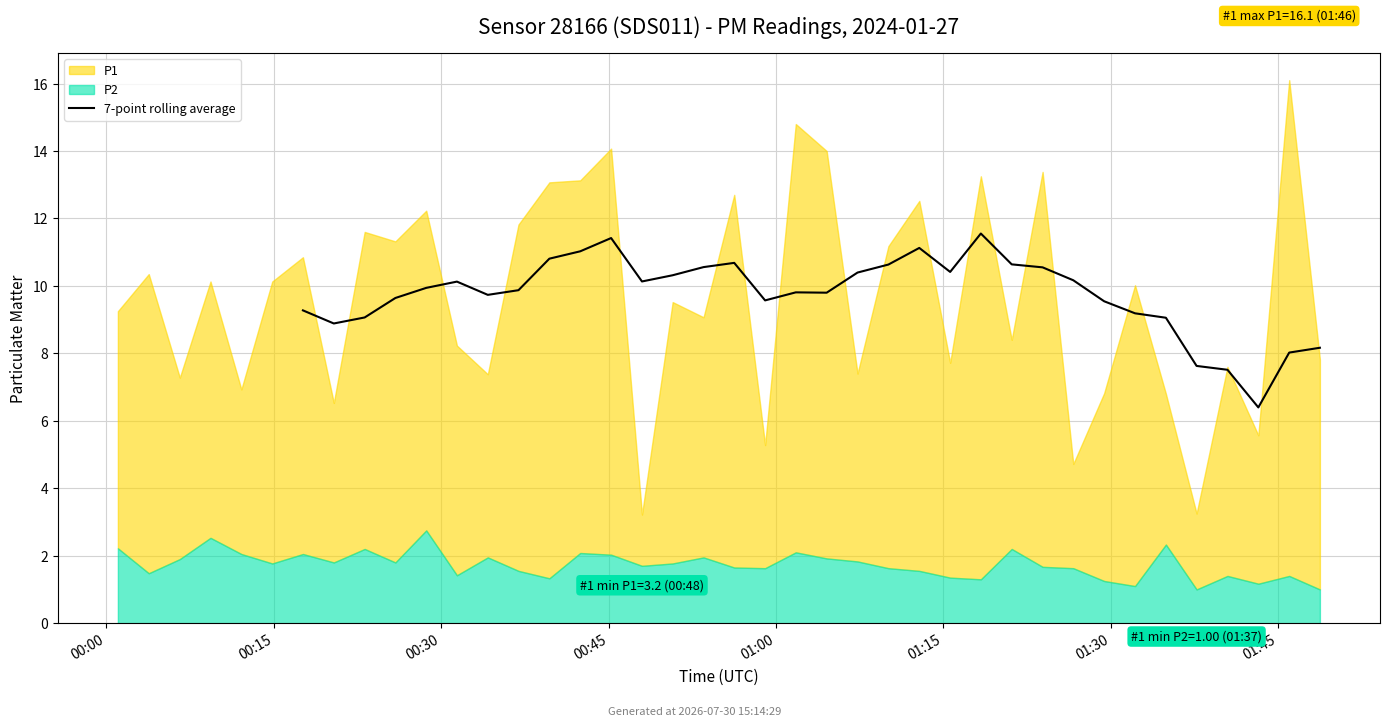

The value at 14 is 4.0. True or false?

False